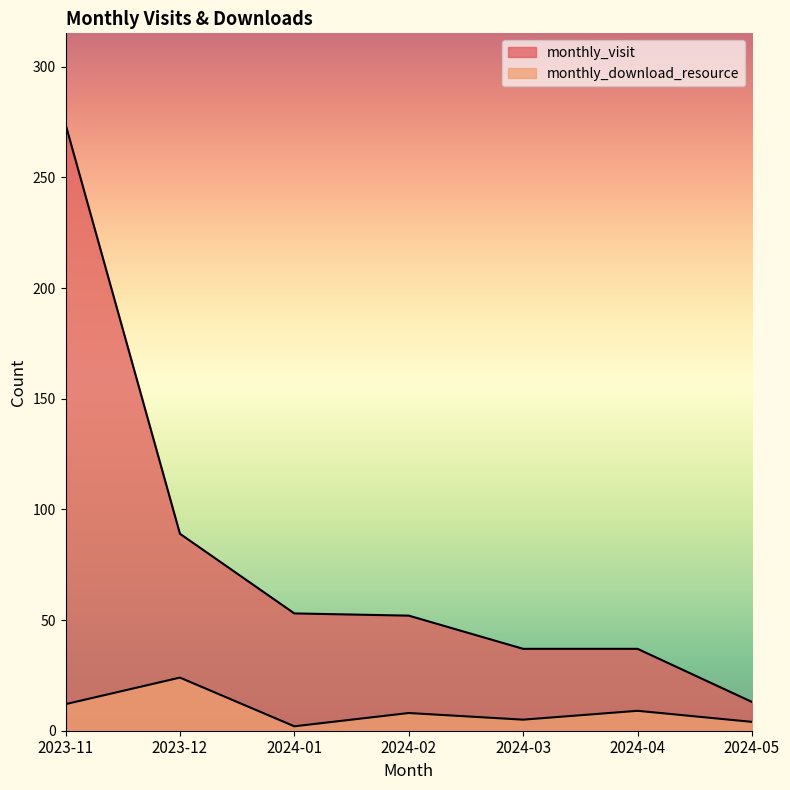

The monthly_visit series shows 13 at 2024-01. True or false?

False